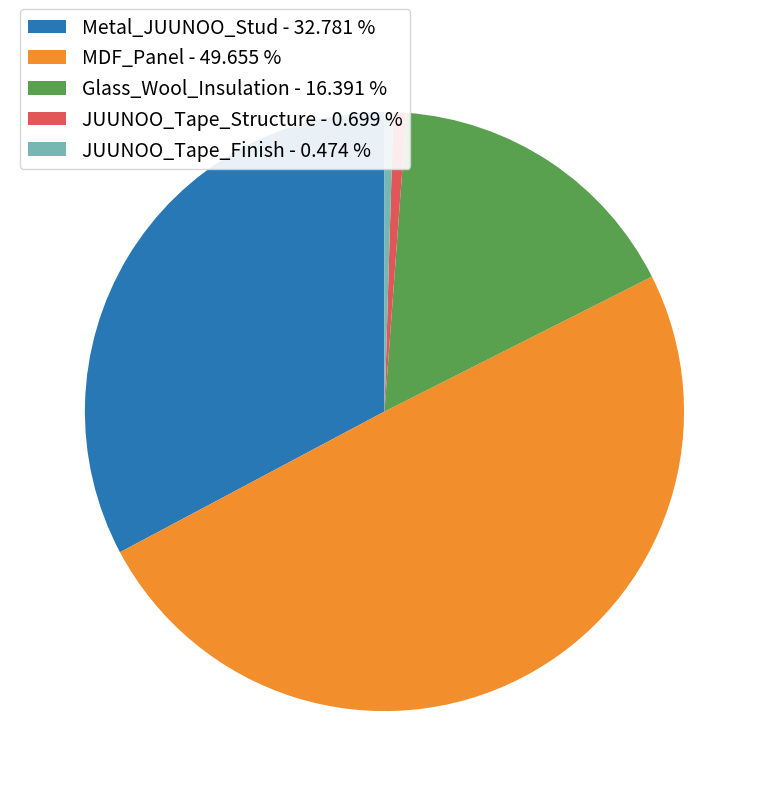

Does JUUNOO_Tape_Structure - 0.699 % account for over 50% of the chart?

No